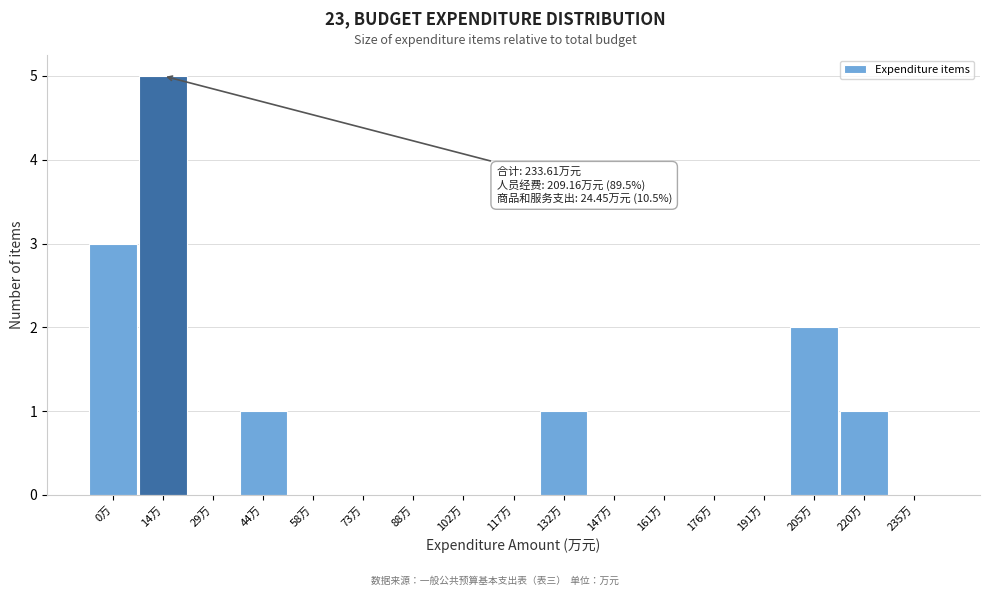

Reading left to right, list all the values displayed in this chart.

0万=3	14万=5	29万=0	44万=1	58万=0	73万=0	88万=0	102万=0	117万=0	132万=1	147万=0	161万=0	176万=0	191万=0	205万=2	220万=1	235万=0